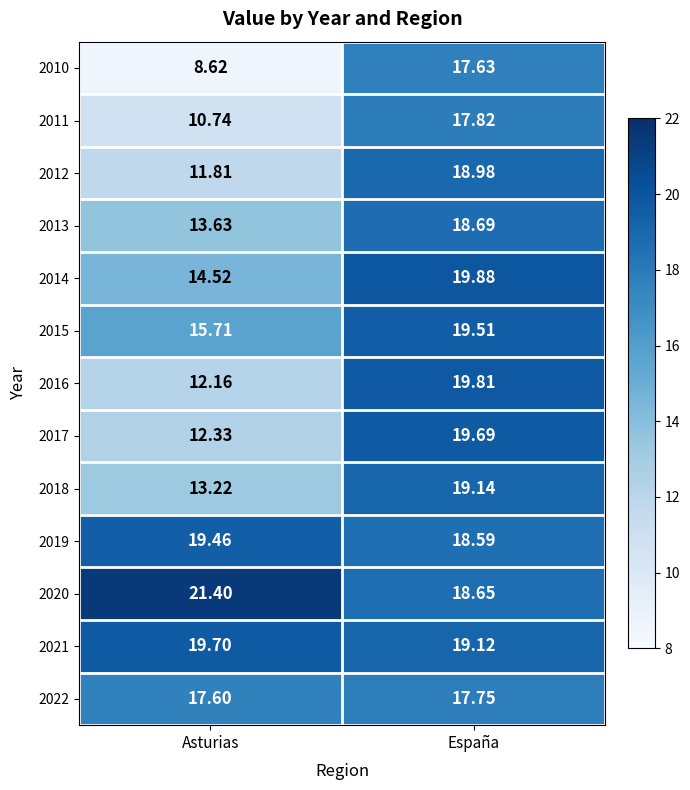

What is the total value across all series at Asturias?

190.9